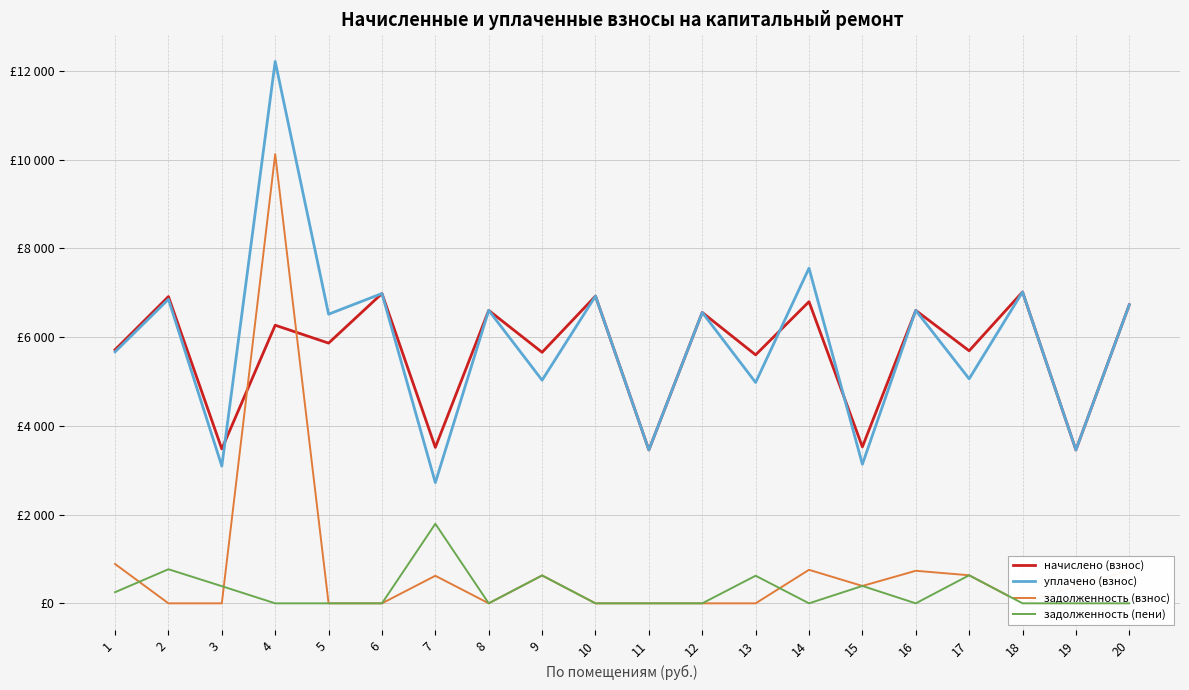

Does the chart display data point markers on the line(s)?

No